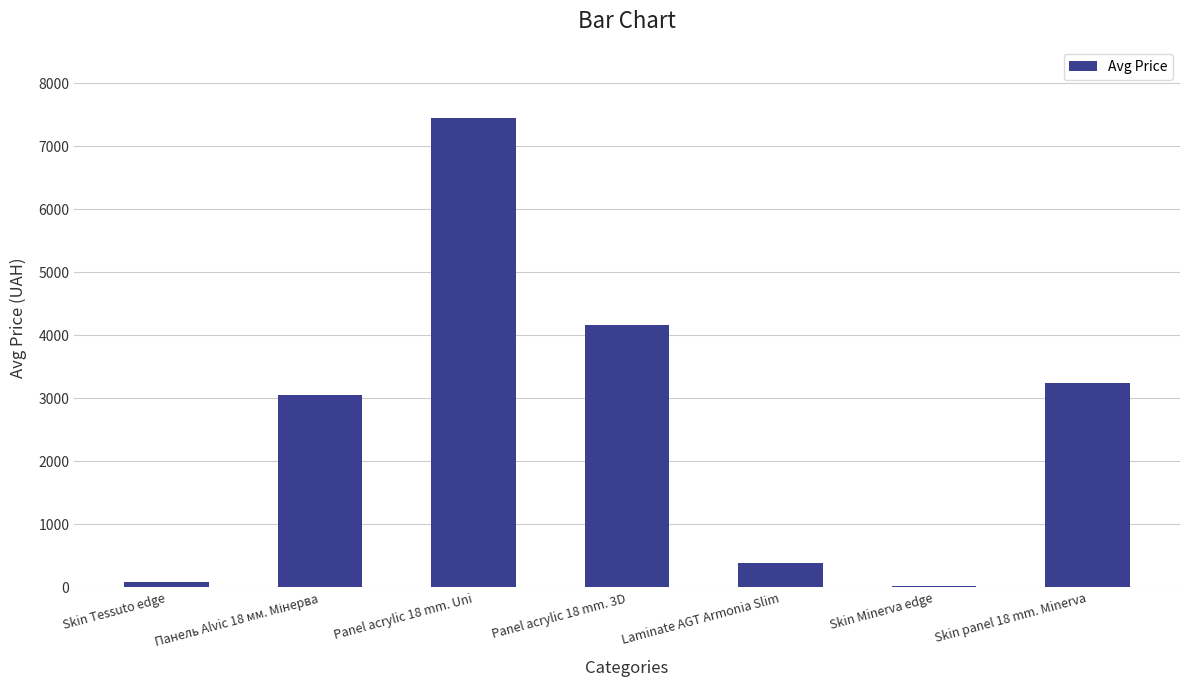

What is the ratio of the value at Panel acrylic 18 mm. Uni to the value at Skin panel 18 mm. Minerva?

2.3